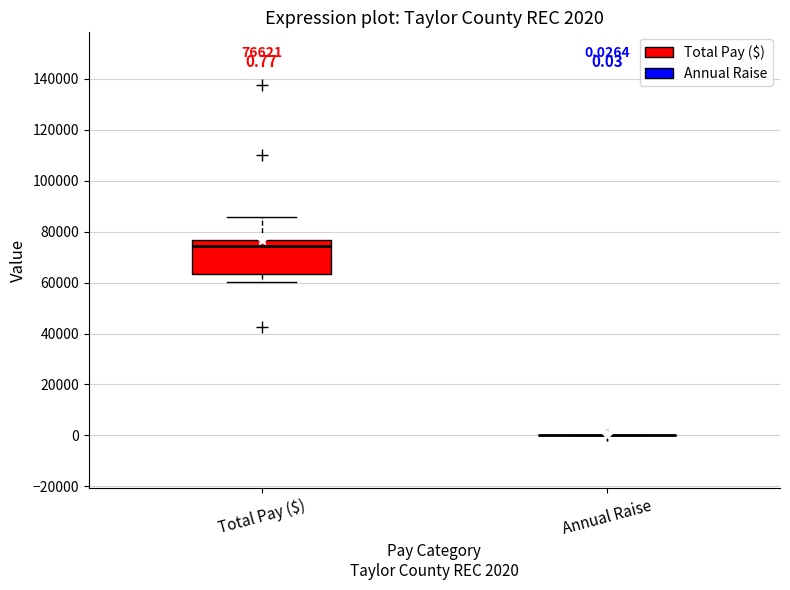

Which box is the tallest, from its lower edge to its upper edge?

Total Pay ($)